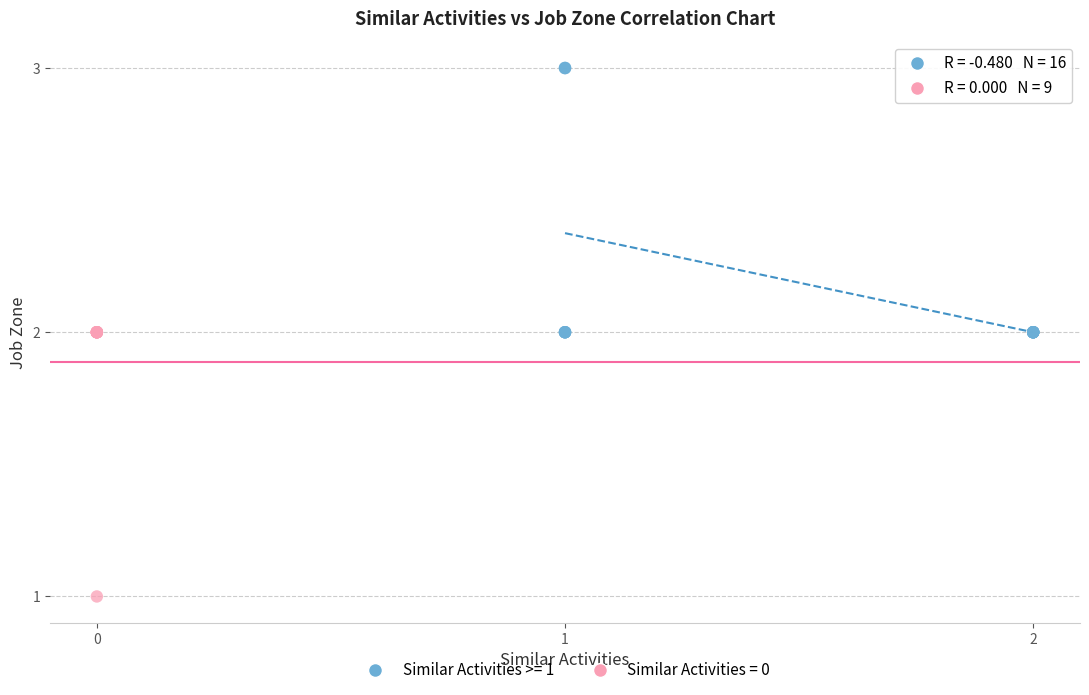

What are all the series names shown in the legend?

Similar Activities >= 1, Similar Activities = 0